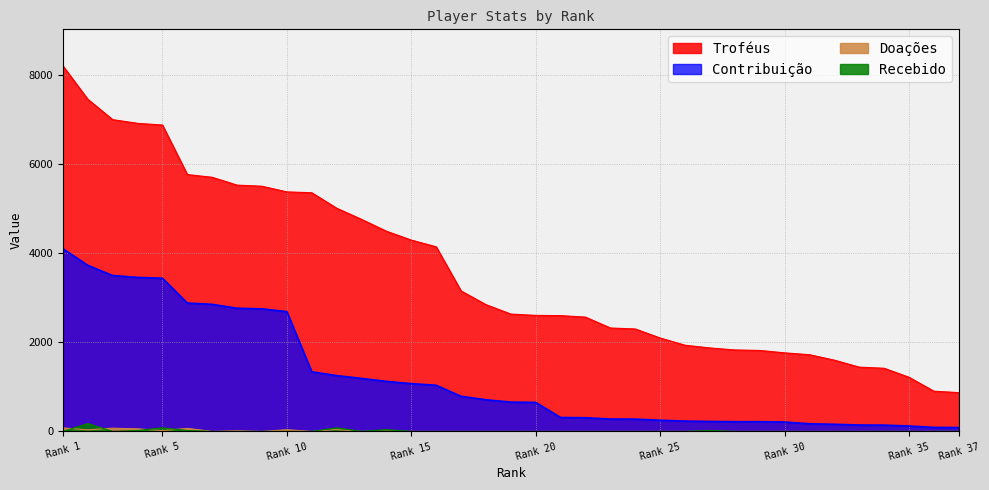

Is it true that Doações equals 0 at 16?

True